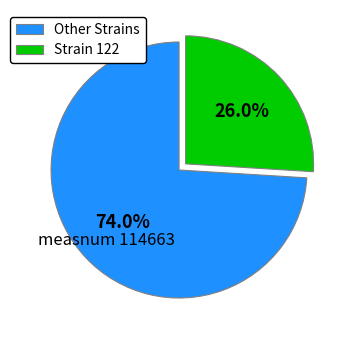

Rank the categories by value from lowest to highest.

Strain 122, Other Strains